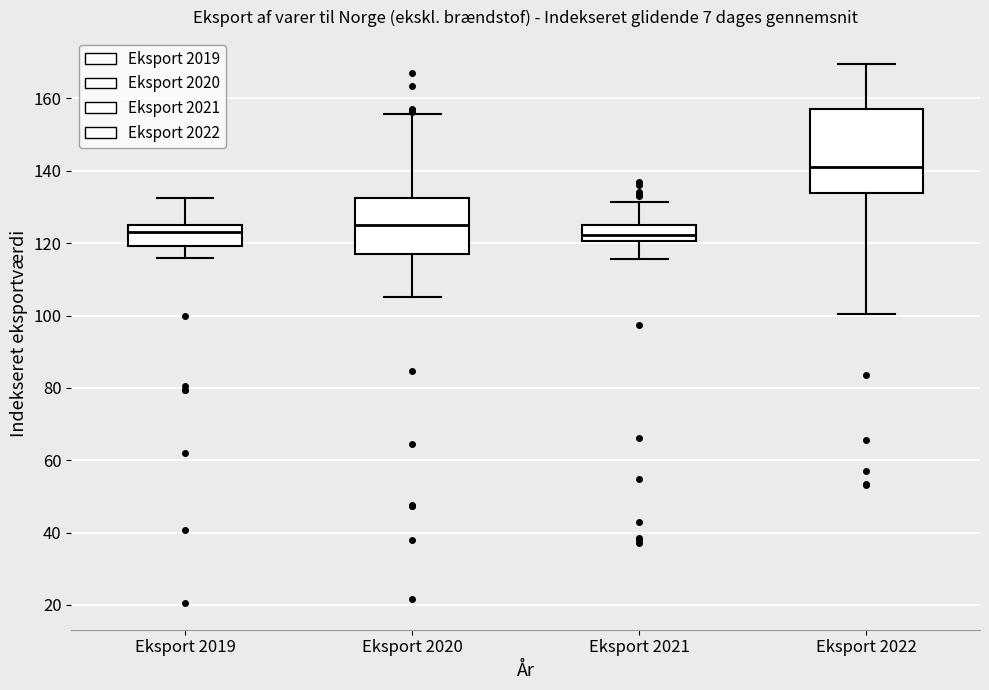

Which box is the tallest, from its lower edge to its upper edge?

Eksport 2022